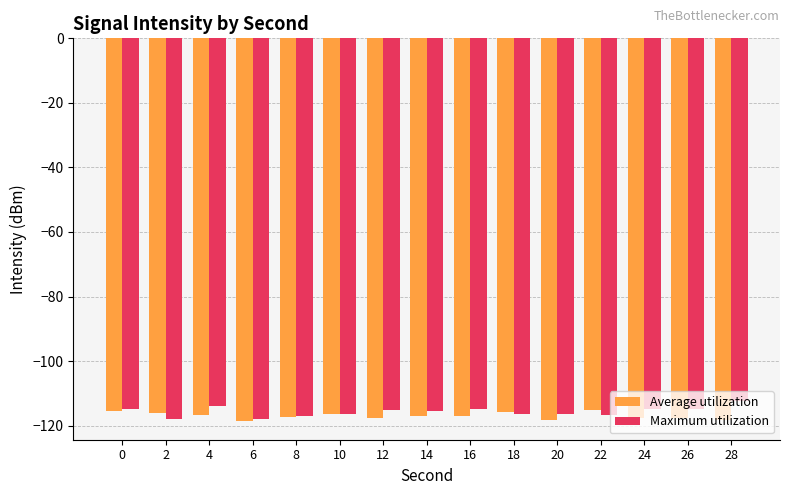

What is the minimum value for Average utilization?

-118.4